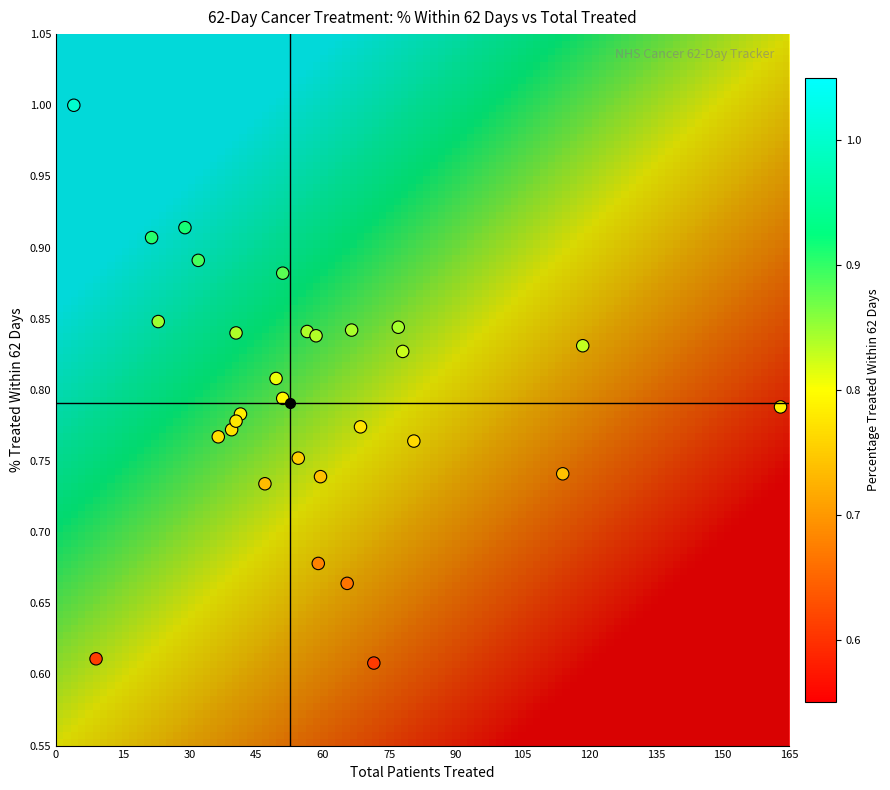

What is the range of X values (max minus min)?

159.0